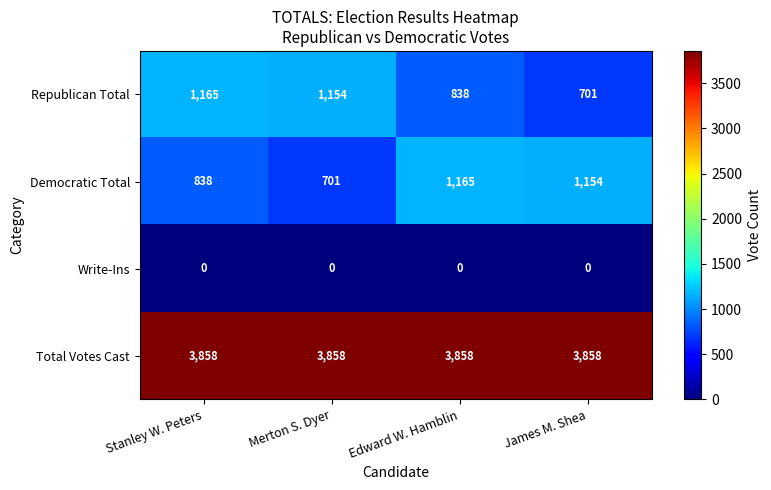

At which label is Republican Total closest to 933?

Edward W. Hamblin